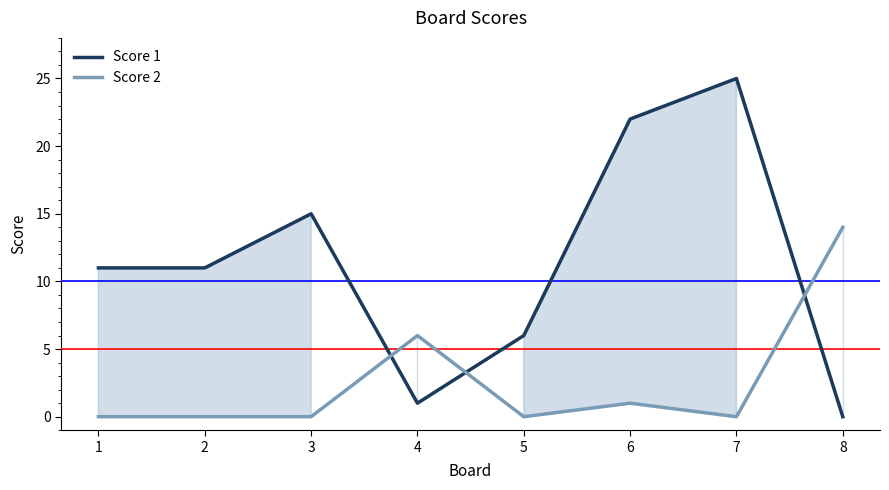

Where is Score 1 nearest to the value 12?

1